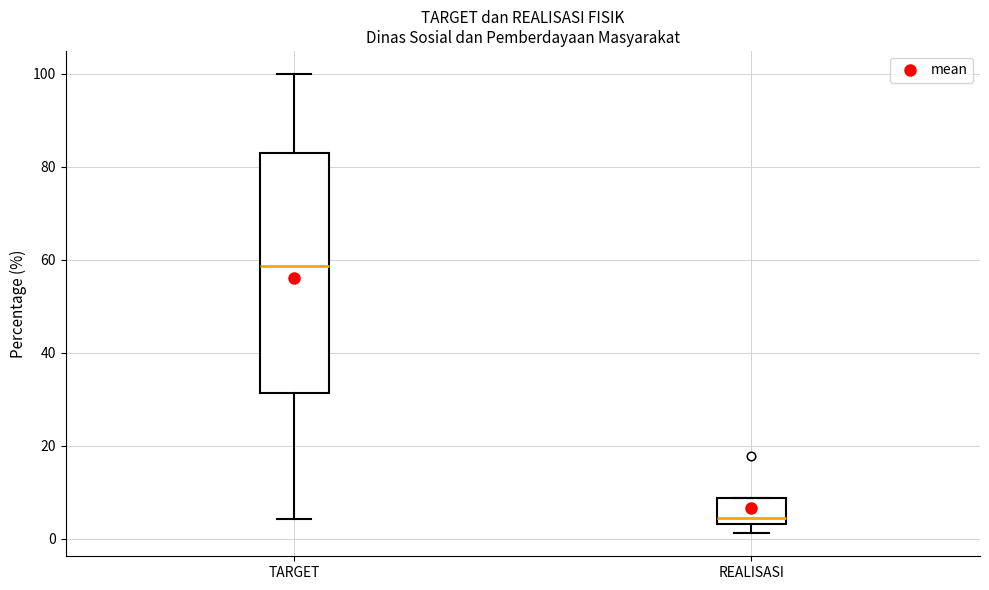

Which box has the highest median line?

TARGET